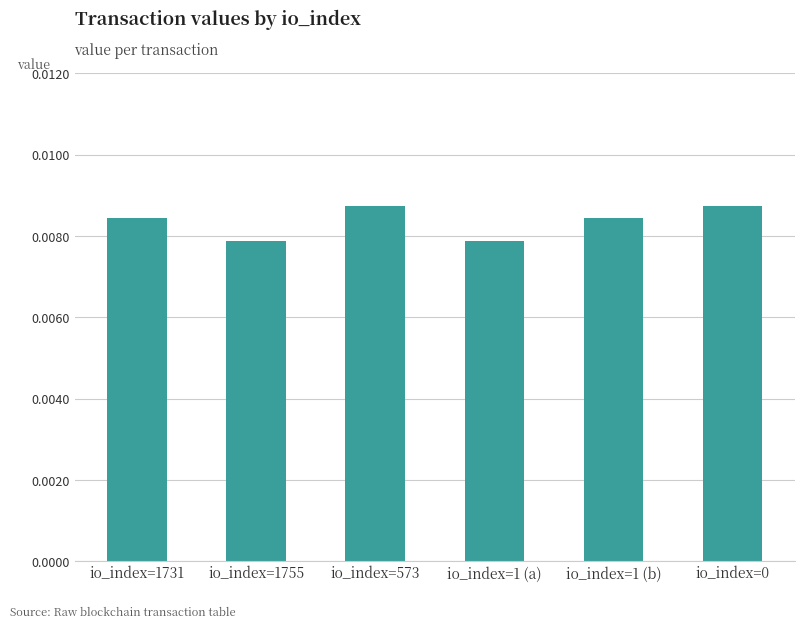

Which has a higher value, io_index=1 (a) or io_index=573?

io_index=573